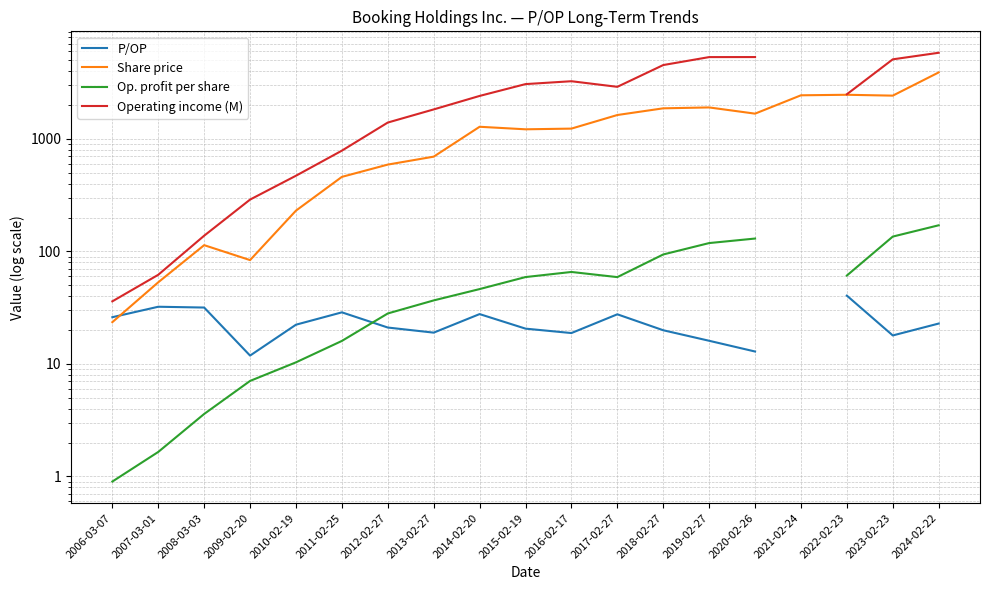

True or false: P/OP has more than 0 interior local peaks.

True